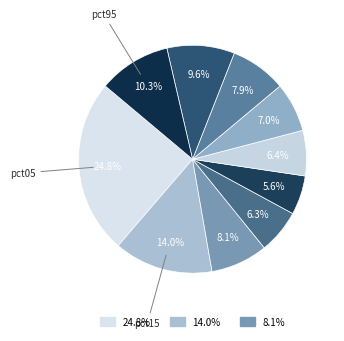

What is the smallest slice in the pie chart?

pct45